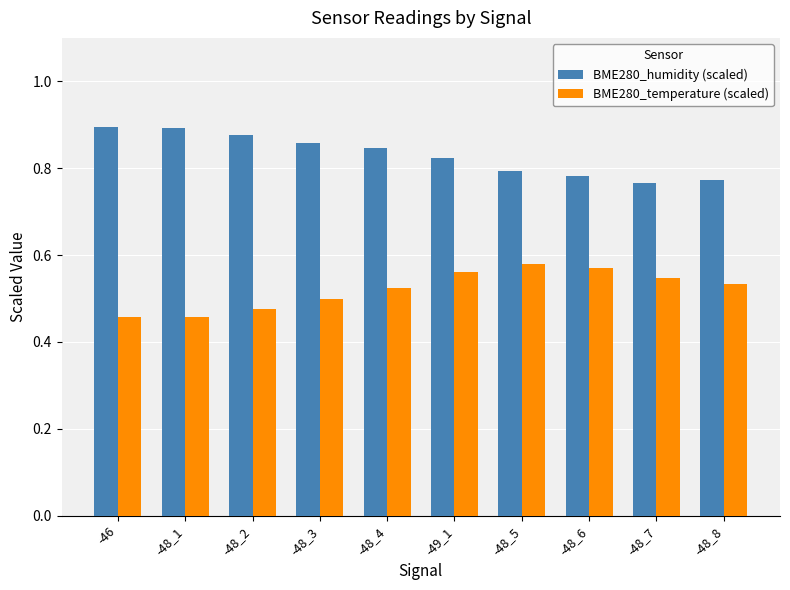

True or false: BME280_humidity (scaled) has a value of 0.6 at -48_4.

False